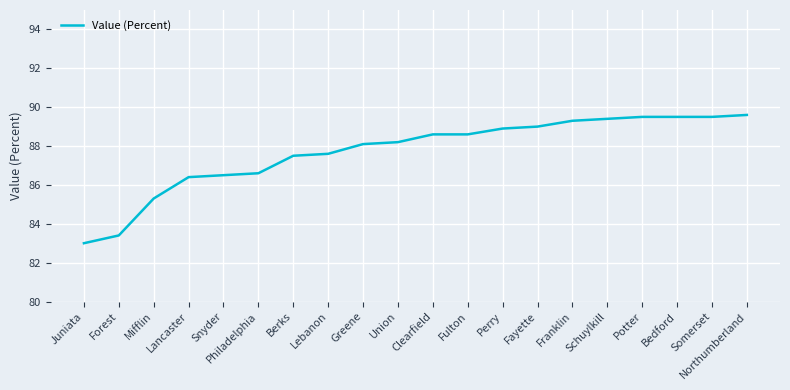

What is the ratio of the value at Schuylkill to the value at Potter?

1.0